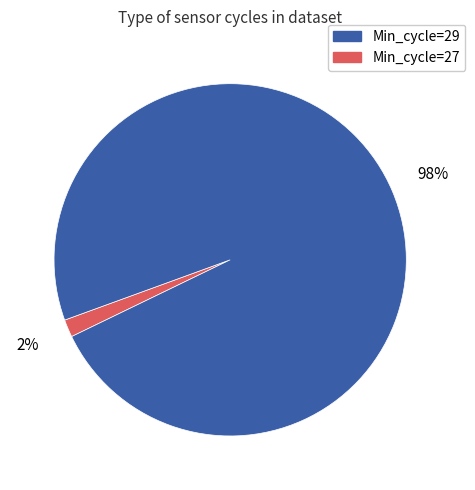

Is there any slice that represents more than half of the pie?

Yes